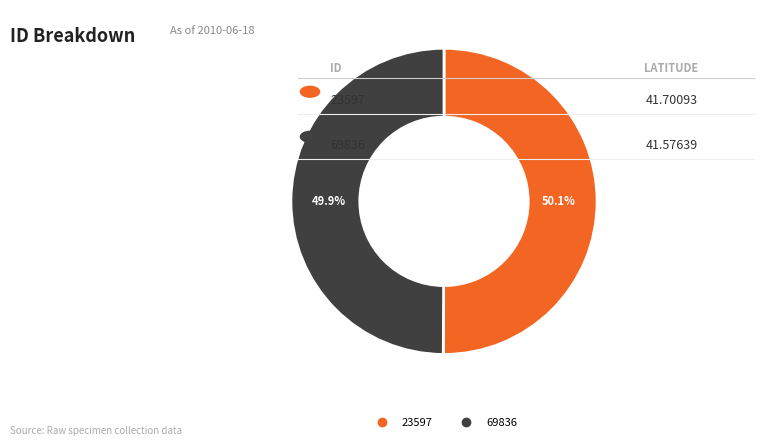

True or false: 69836 accounts for 58% of the total.

False